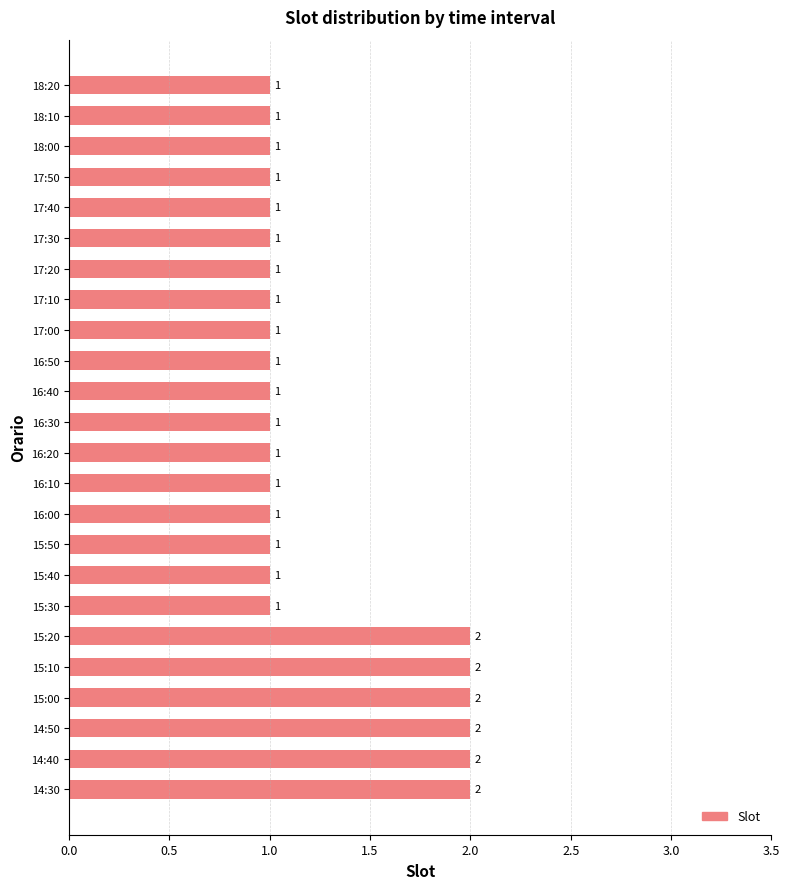

What is the ratio of the value at 15:10 to the value at 16:00?

2.0